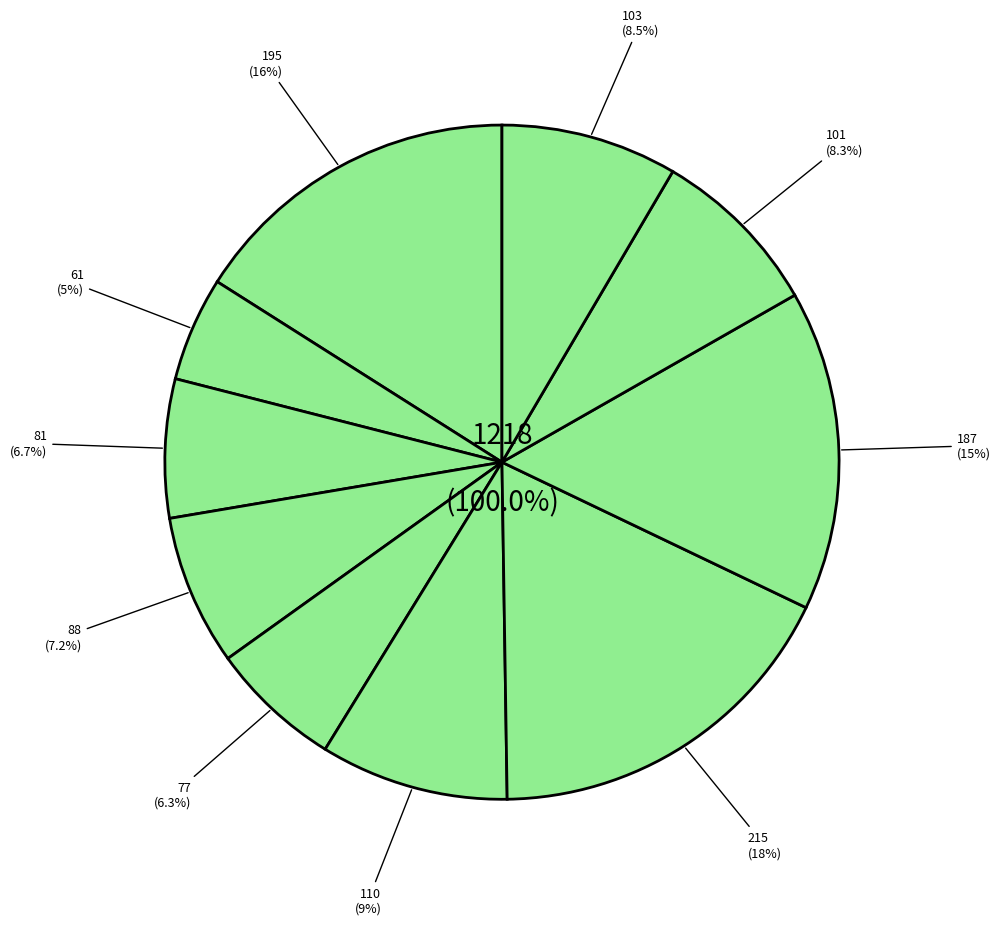

To the nearest percent, what is the combined percentage of рассольник домашний с мясом и сметаной and чай с лимоном?

14%